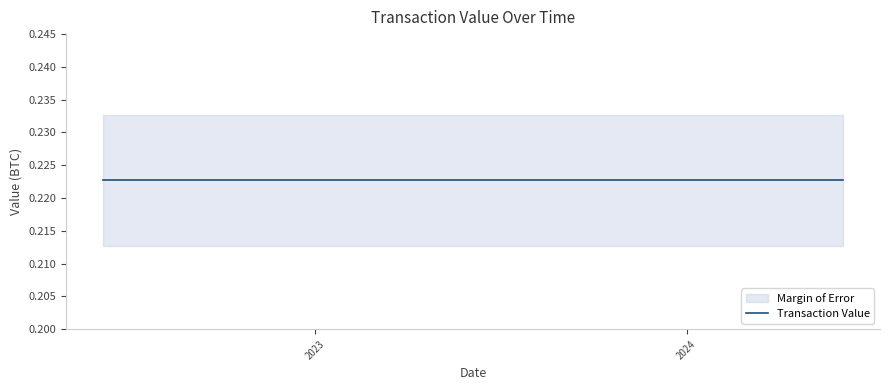

The value of Transaction Value at 17 is 0.1. True or false?

False